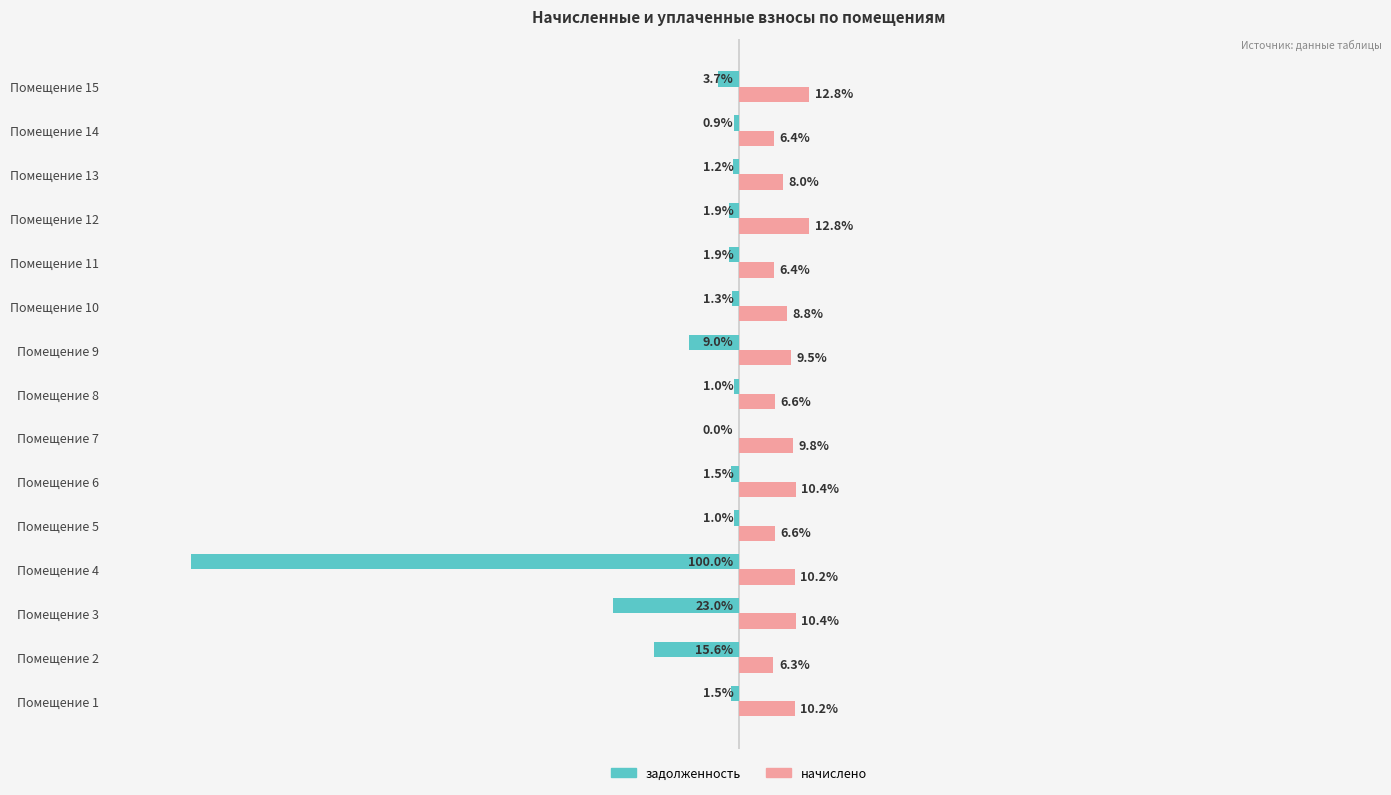

Where is начислено nearest to the value 9?

Помещение 10